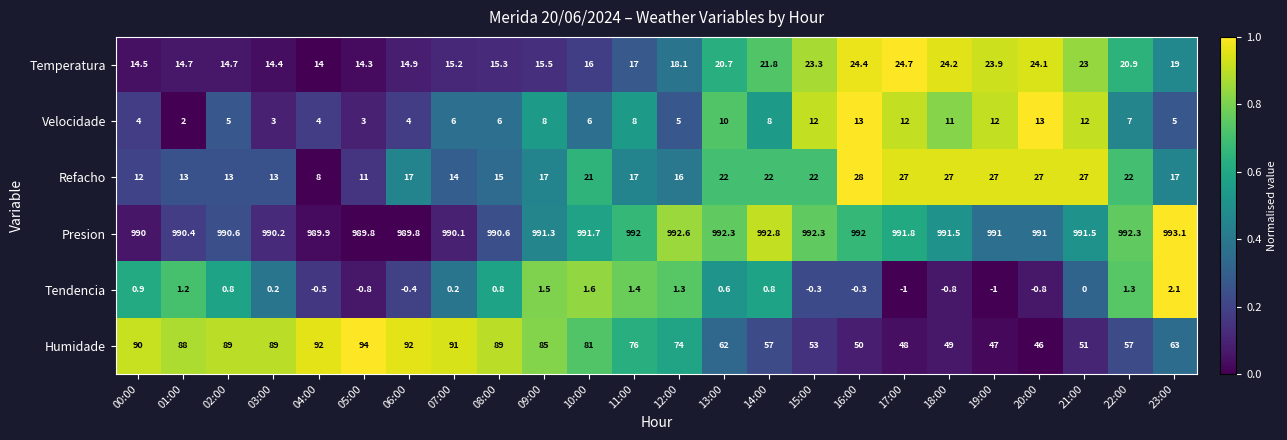

How many values in the Humidade series are below 76?

12